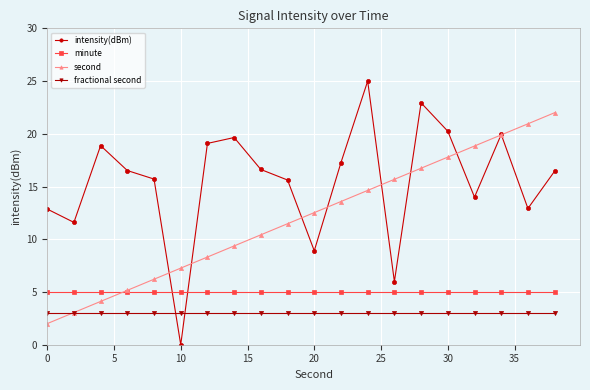

What is the greatest value displayed?

25.0